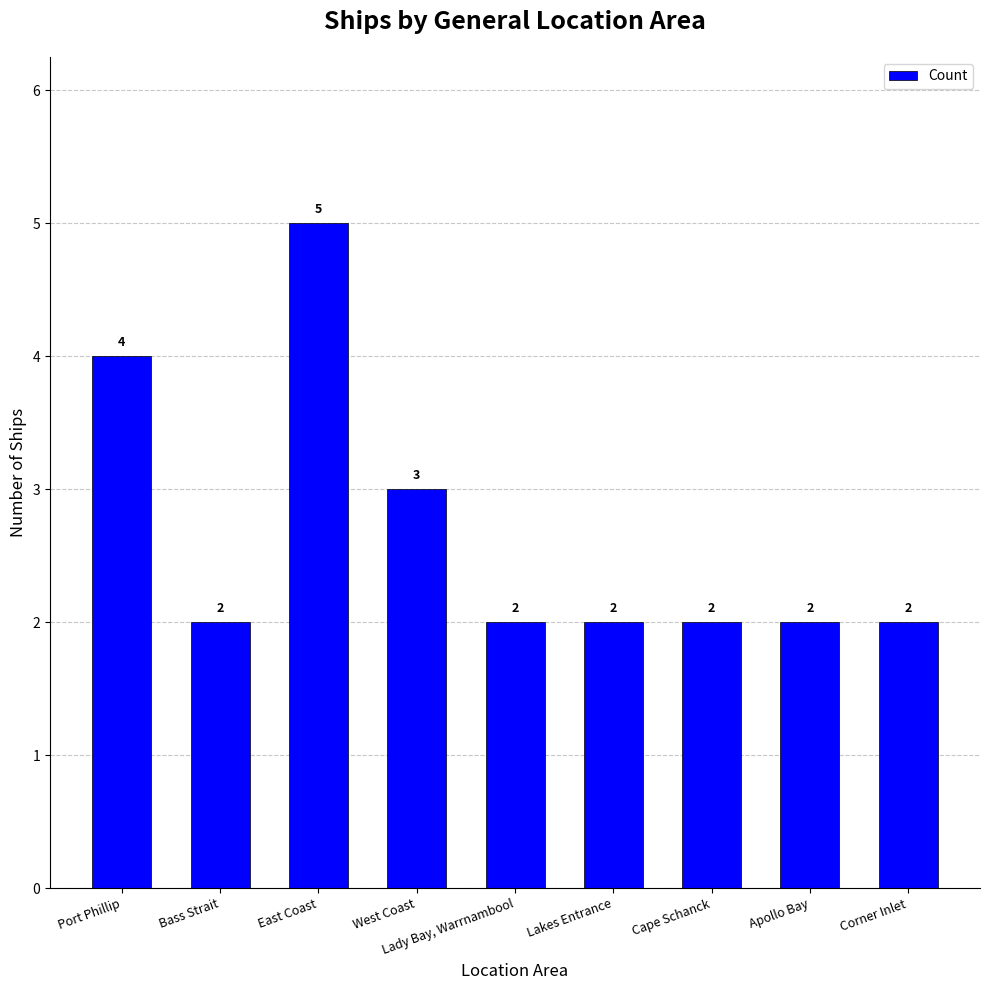

Which category has the highest value across all series?

East Coast